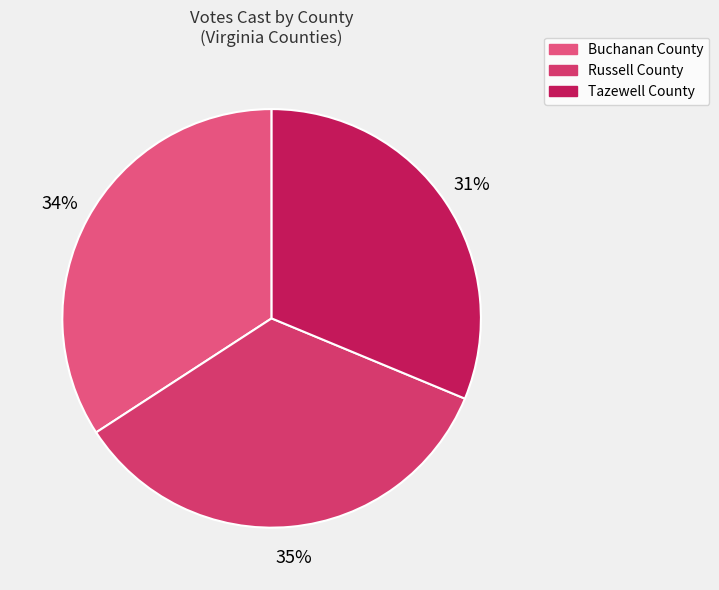

Count the number of slices in the pie.

3